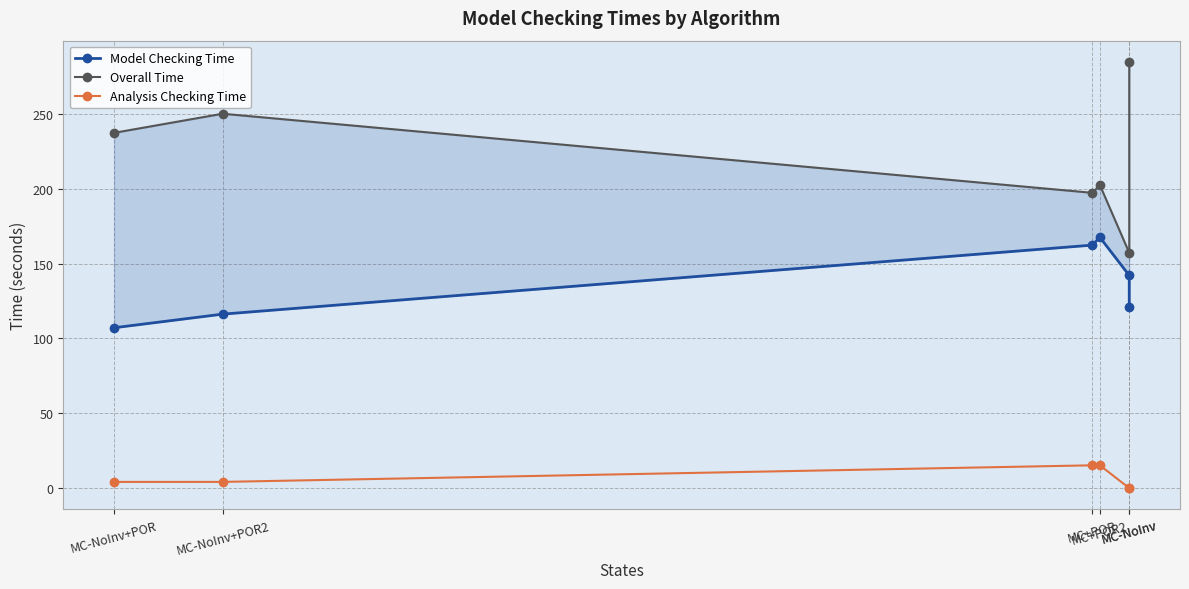

Reading left to right, transcribe all the data shown in this chart.

Model Checking Time: 107.1	116.2	162.4	167.6	142.1	121.2
Overall Time: 237.3	250.1	197.3	202.6	157.2	284.7
Analysis Checking Time: 4.1	4.1	15.2	15.3	0.0	0.0